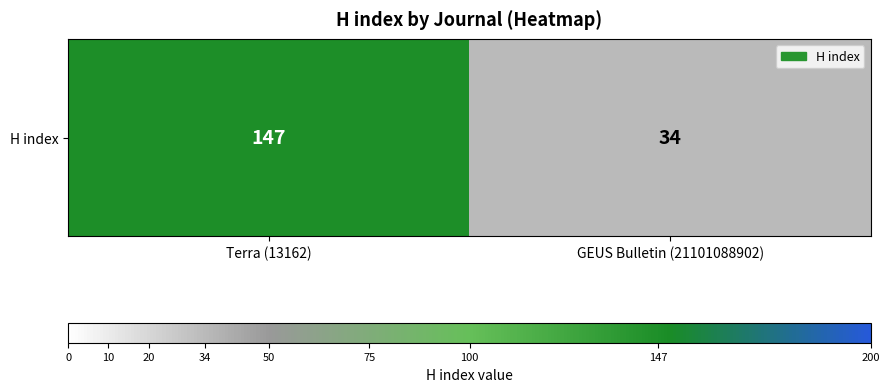

List the labels in order of value, smallest first.

GEUS Bulletin (21101088902), Terra (13162)